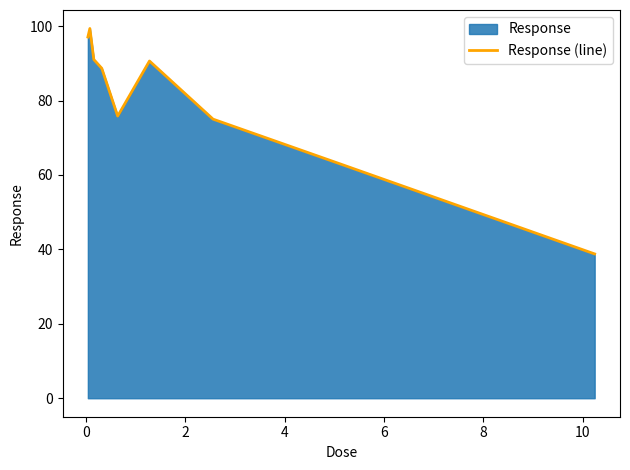

Reading left to right, what are all the values shown in this chart?

97.1	99.4	91.0	88.7	75.8	90.6	75.0	63.0	38.8